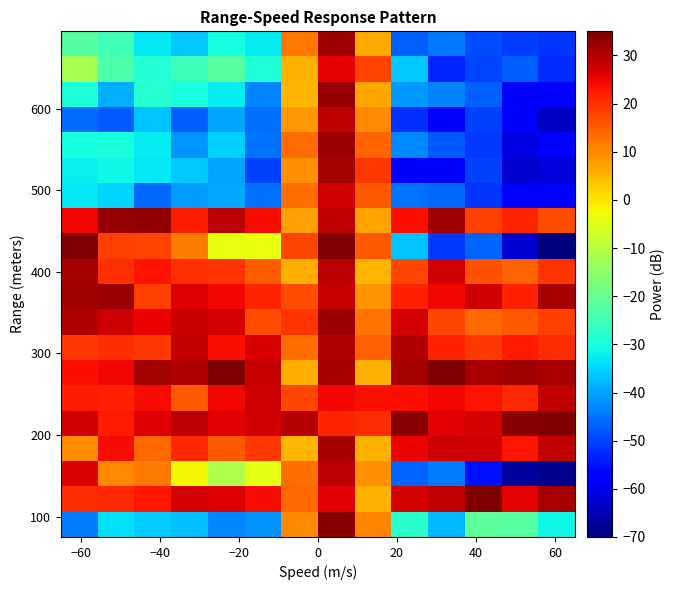

How many distinct data groups are displayed?

20